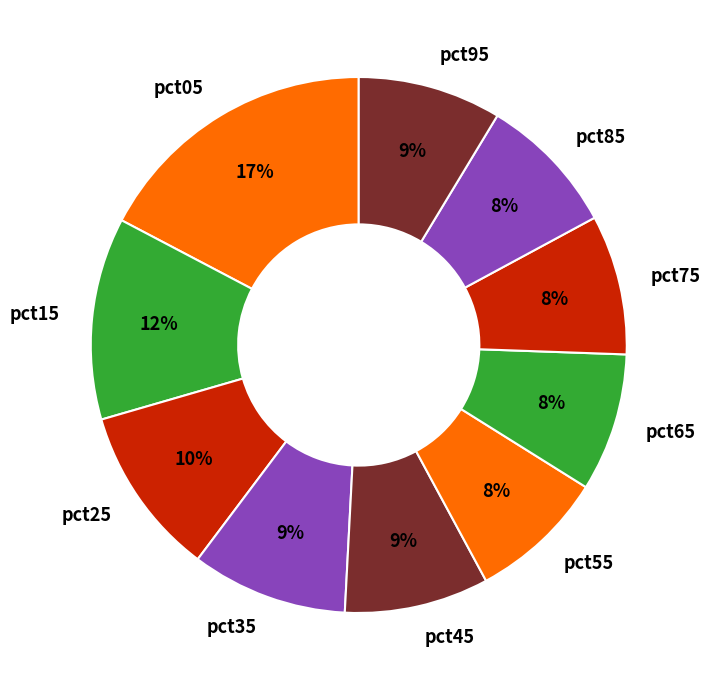

Which slice is the largest?

pct05